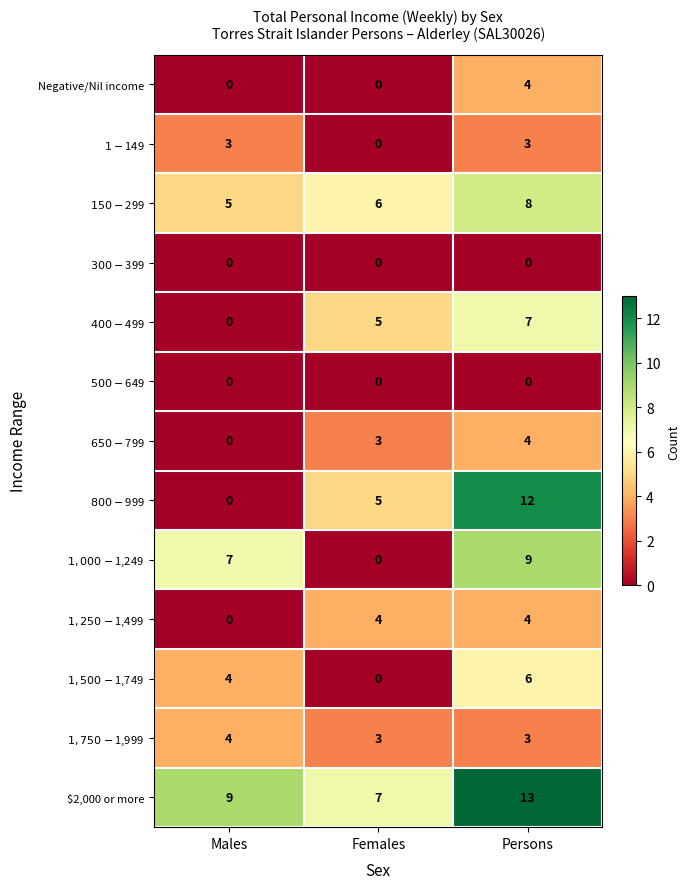

How many series are shown in this chart?

13